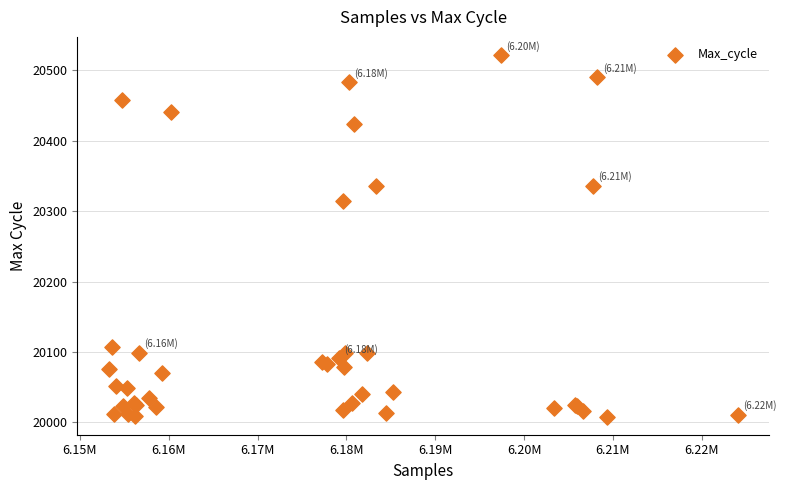

What Y value in the scatter plot is closest to 20265?

20314